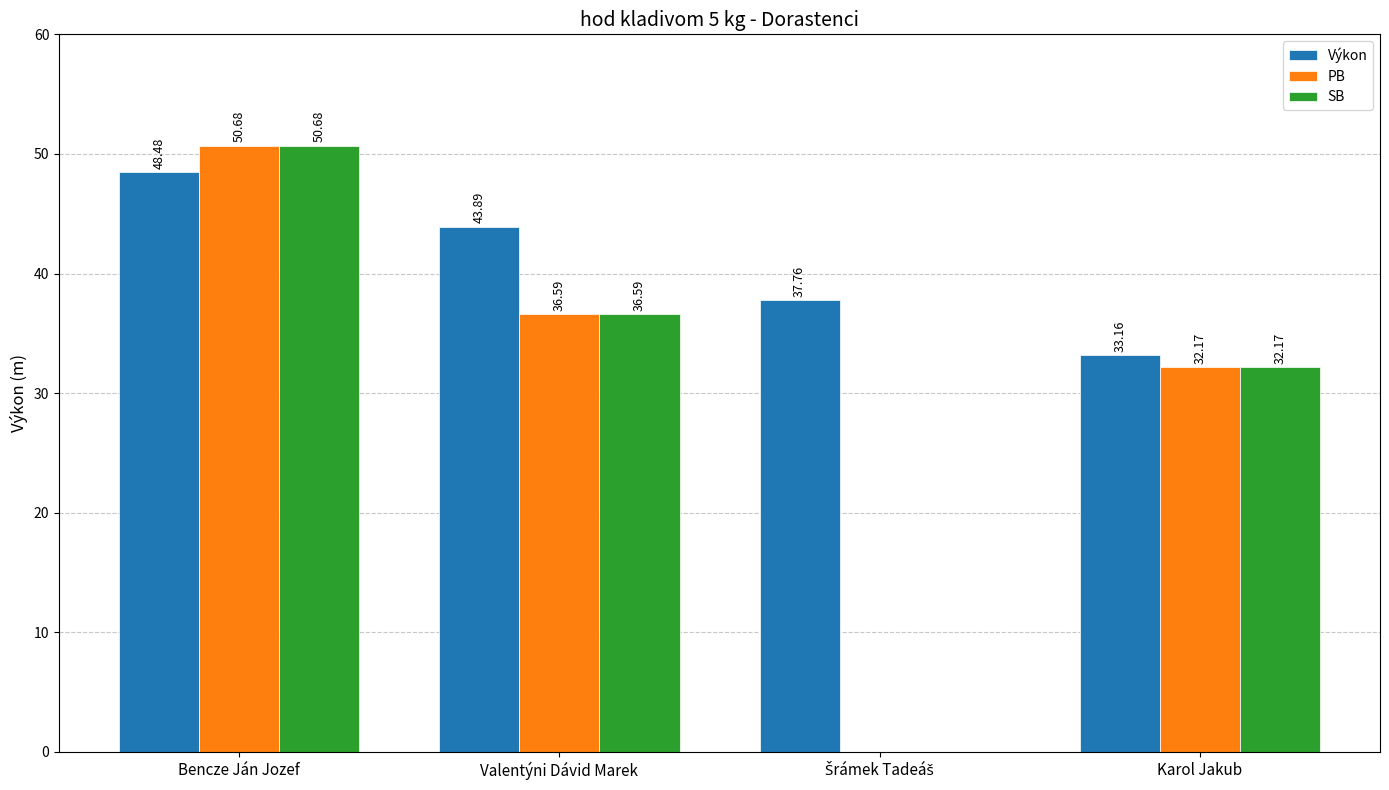

True or false: Výkon has a value of 14.7 at Karol Jakub.

False